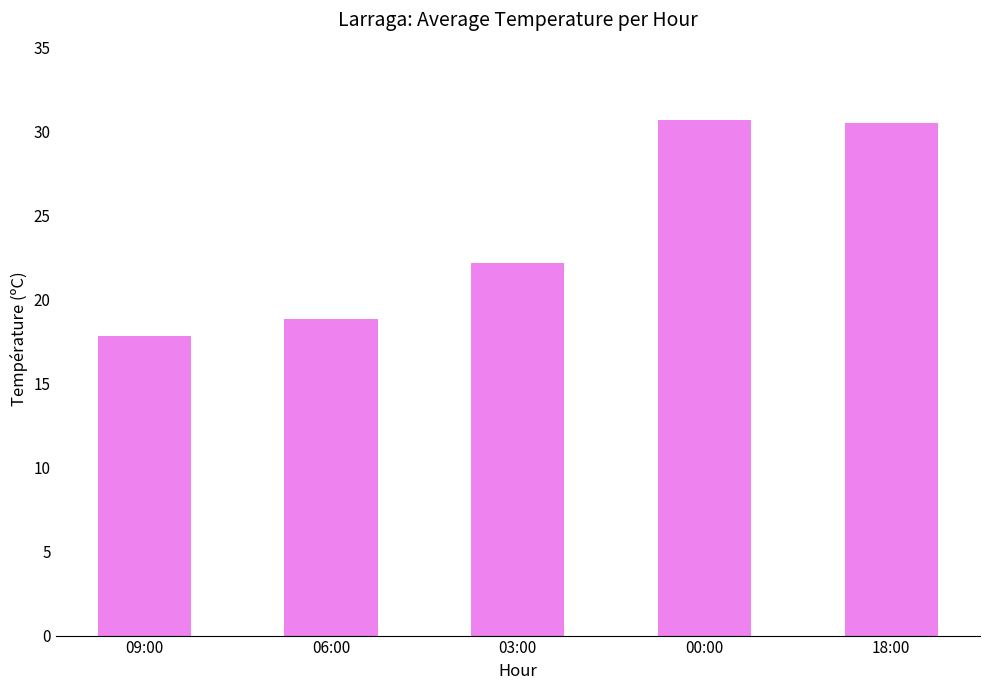

What is the label of the 5th bar from the right?

09:00